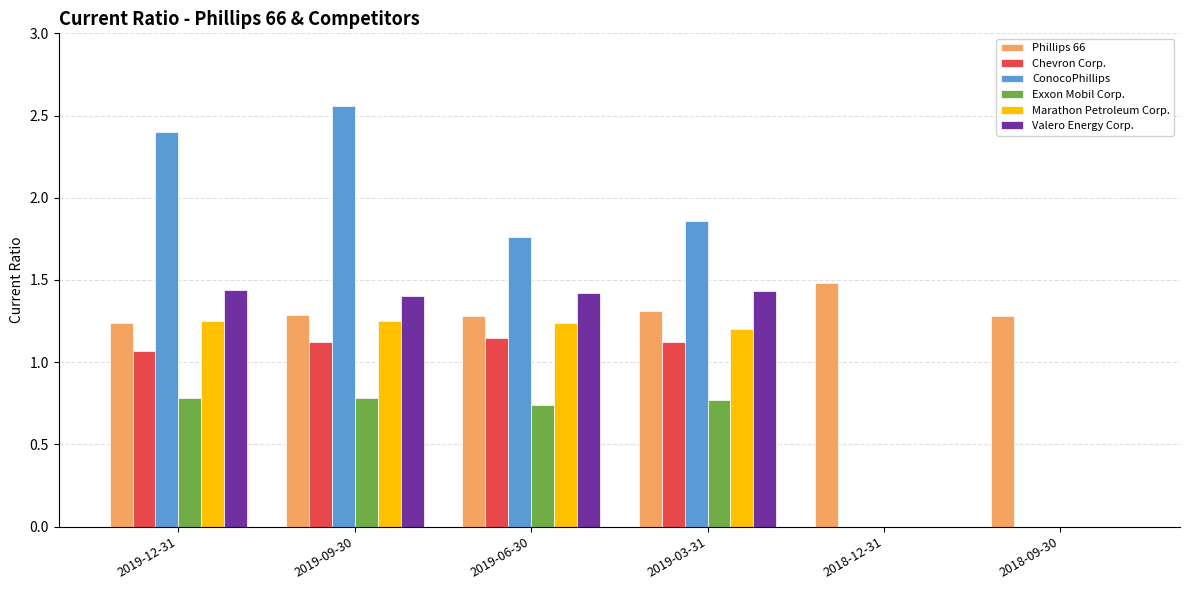

Count the Exxon Mobil Corp. values in the range 0 to 1.

6